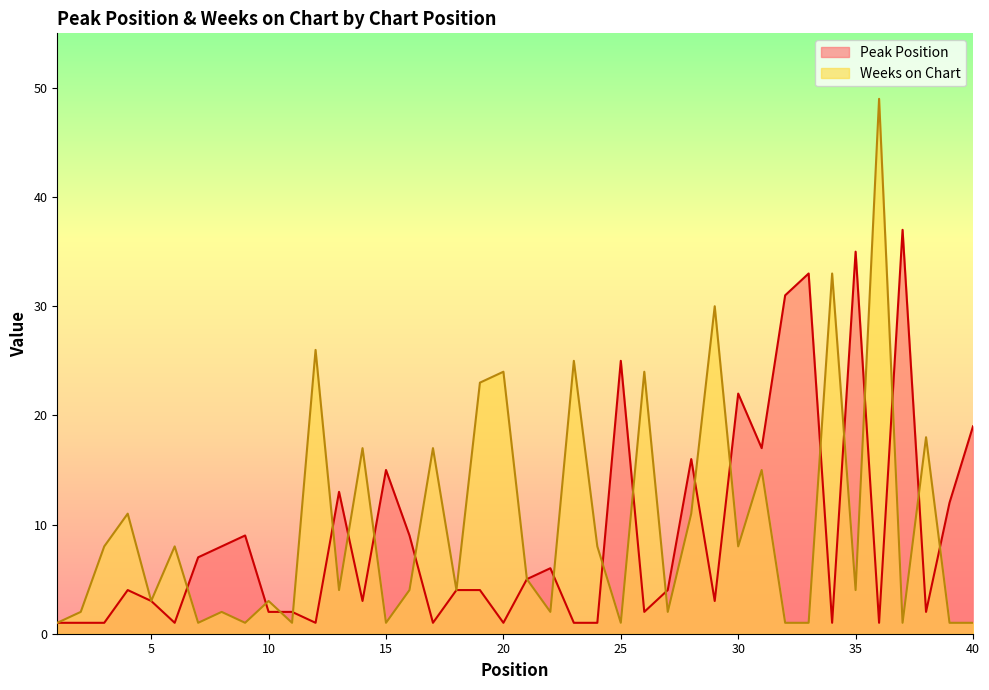

True or false: Peak Position has a value of 2 at 26.

True